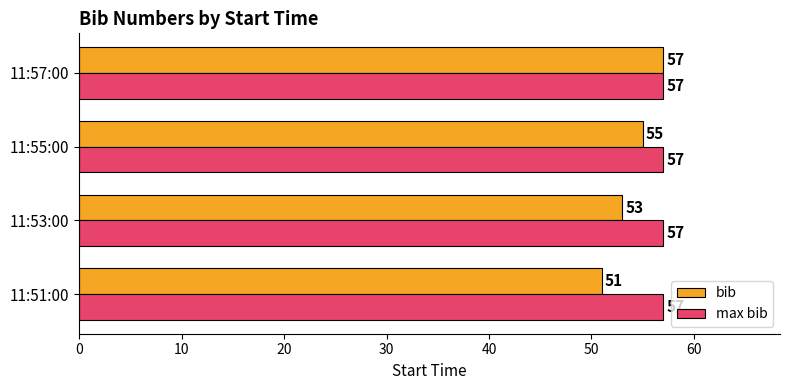

Which series changed the most between 11:51:00 and 11:57:00?

bib